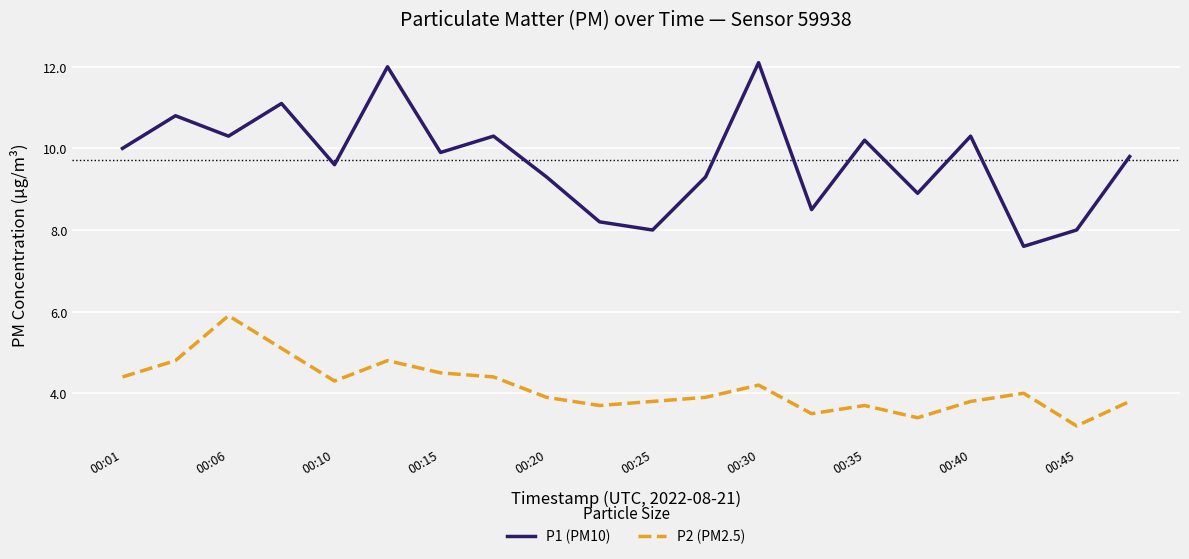

What is the smallest value displayed?

3.2